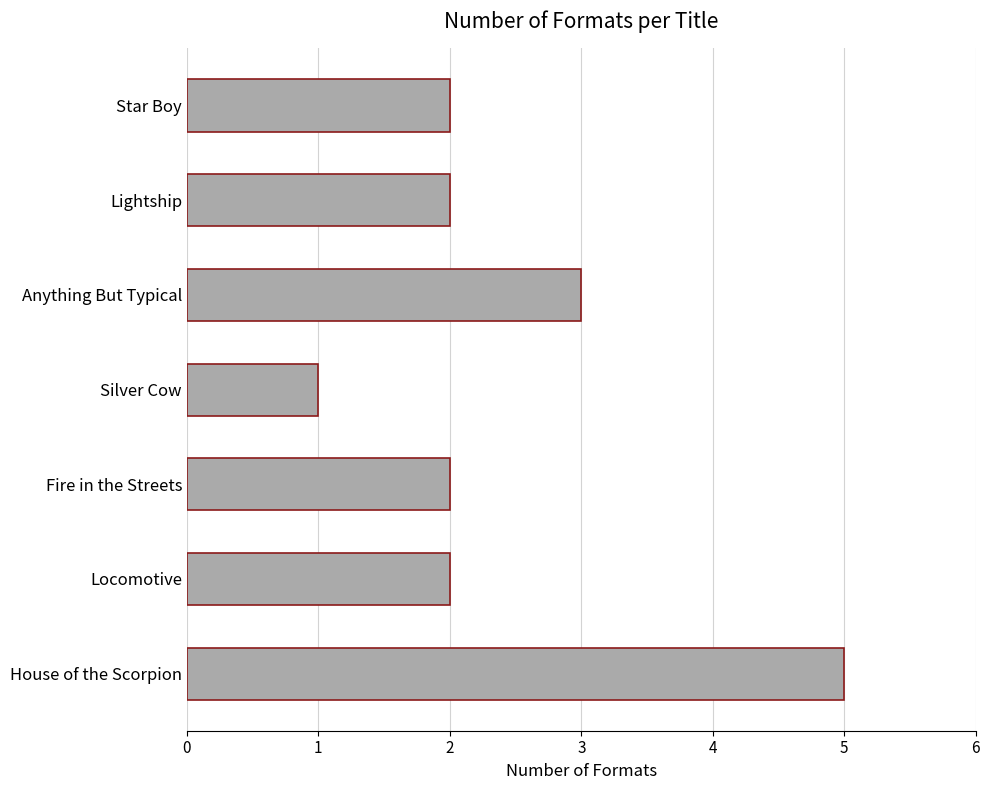

How many bars are there in total?

7